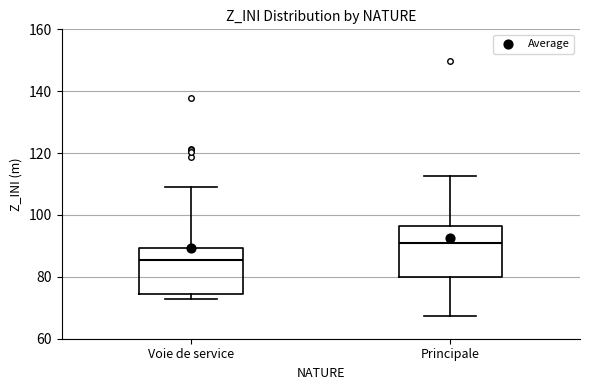

Where is the lower edge of the box for Principale on the y-axis? The values are not printed on the chart, so give them approximately, as read against the axis.

80